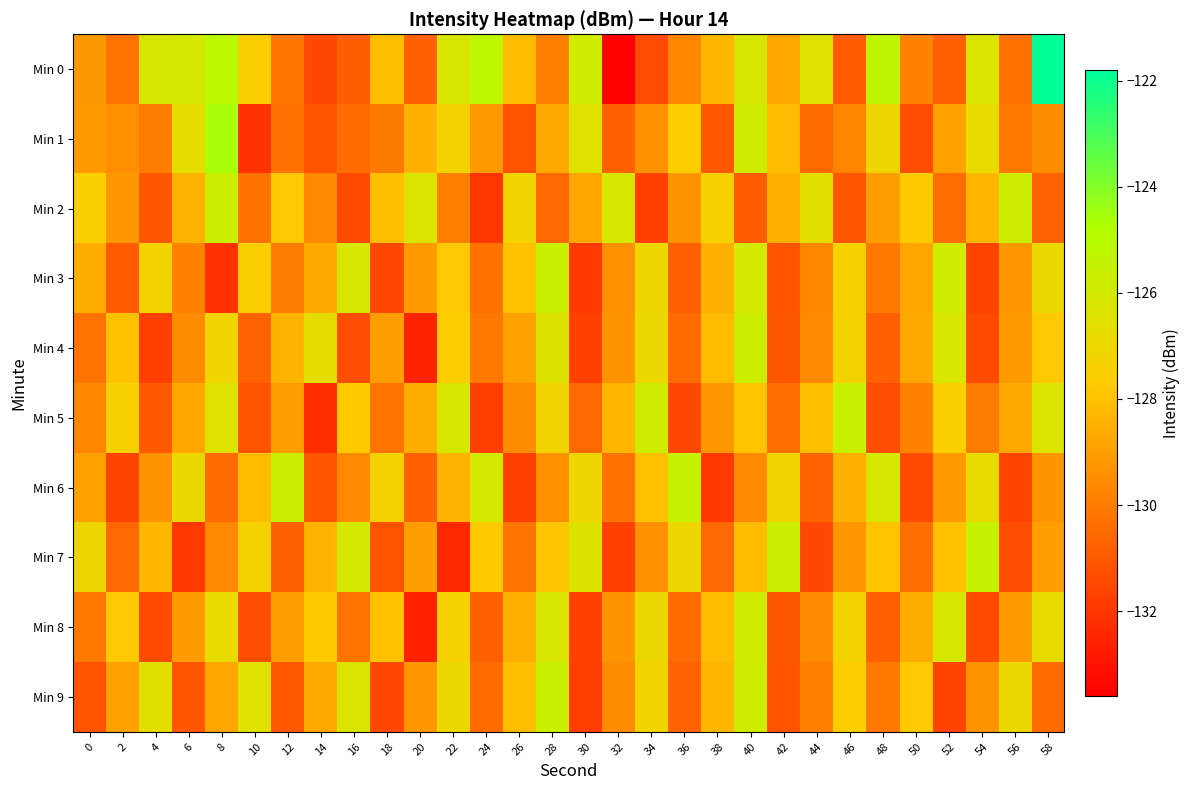

At which category does the chart reach its peak across all series?

58